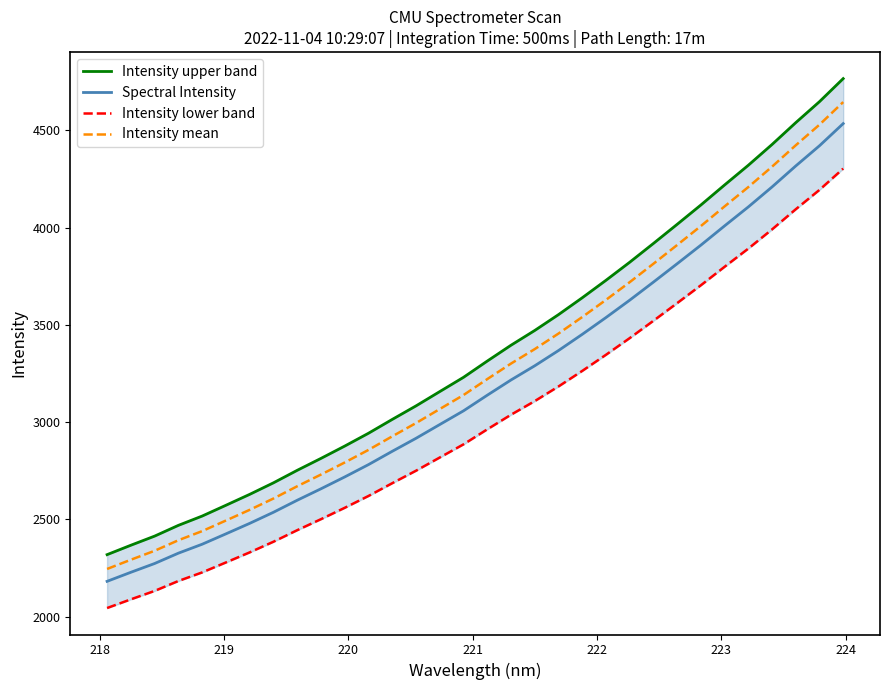

True or false: Intensity upper band has more than 0 interior local peaks.

False